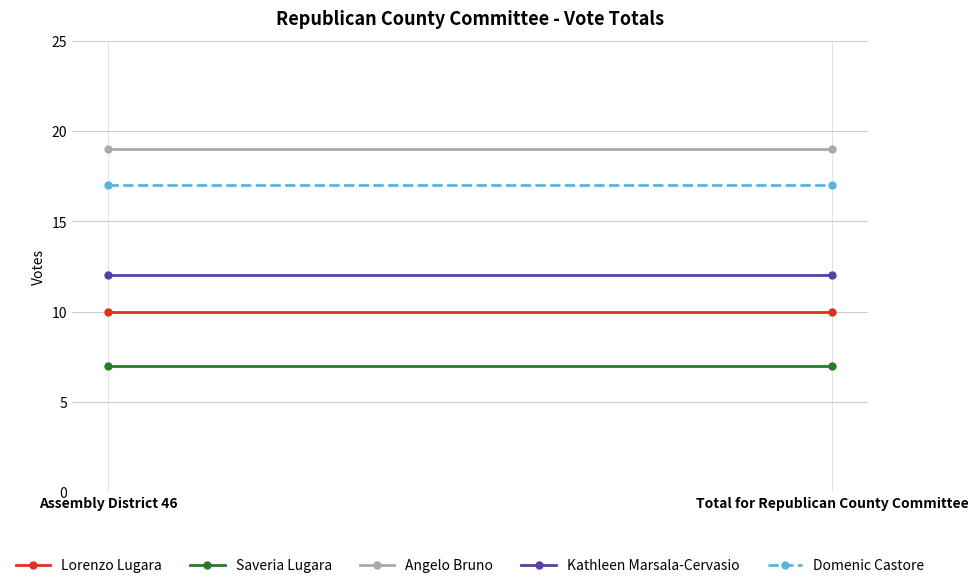

How many lines are shown in the chart?

5